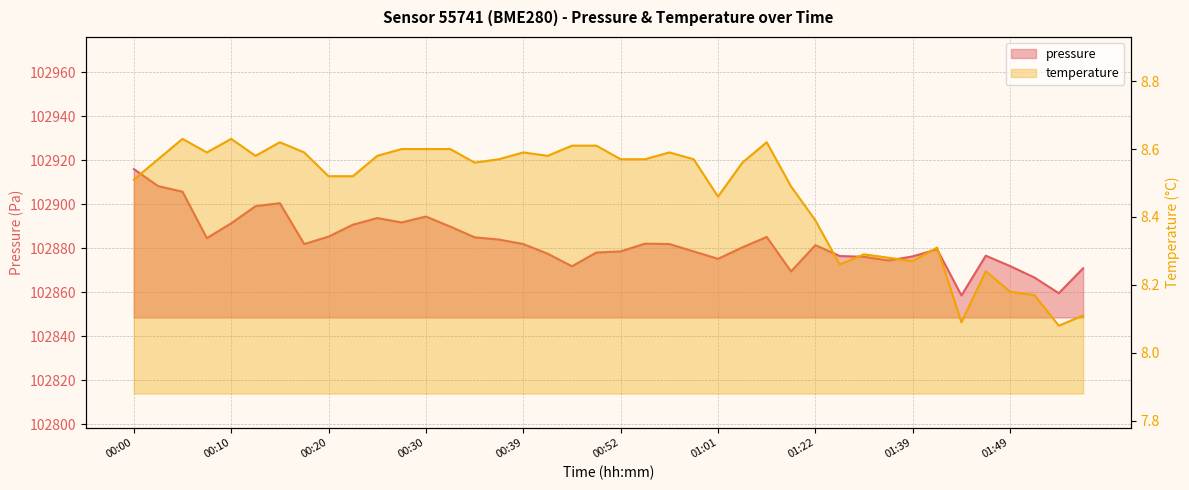

Which series has the largest total across all categories?

pressure